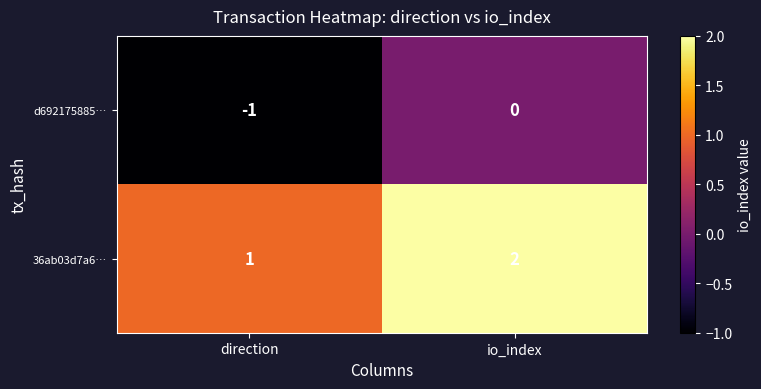

What is the maximum value shown in the chart?

2